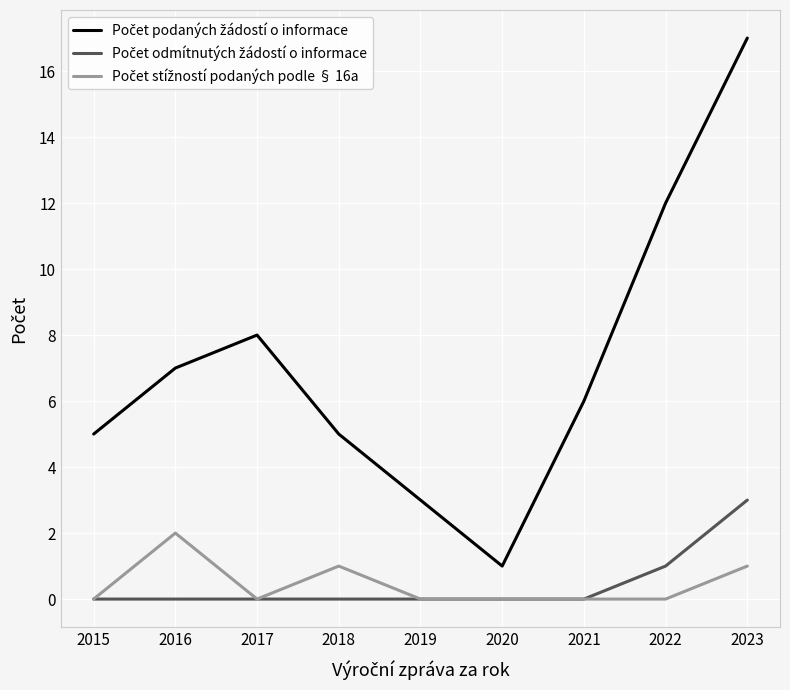

What is the total value across all series at 2018?

6